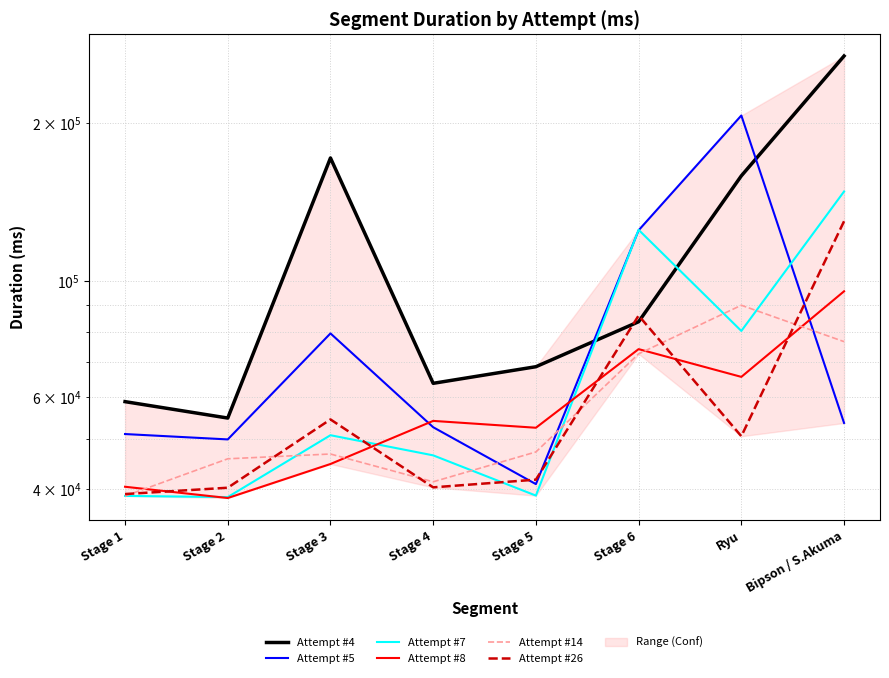

List the series in order of their peak value, highest first.

Attempt #4, Attempt #5, Attempt #7, Attempt #26, Attempt #8, Attempt #14